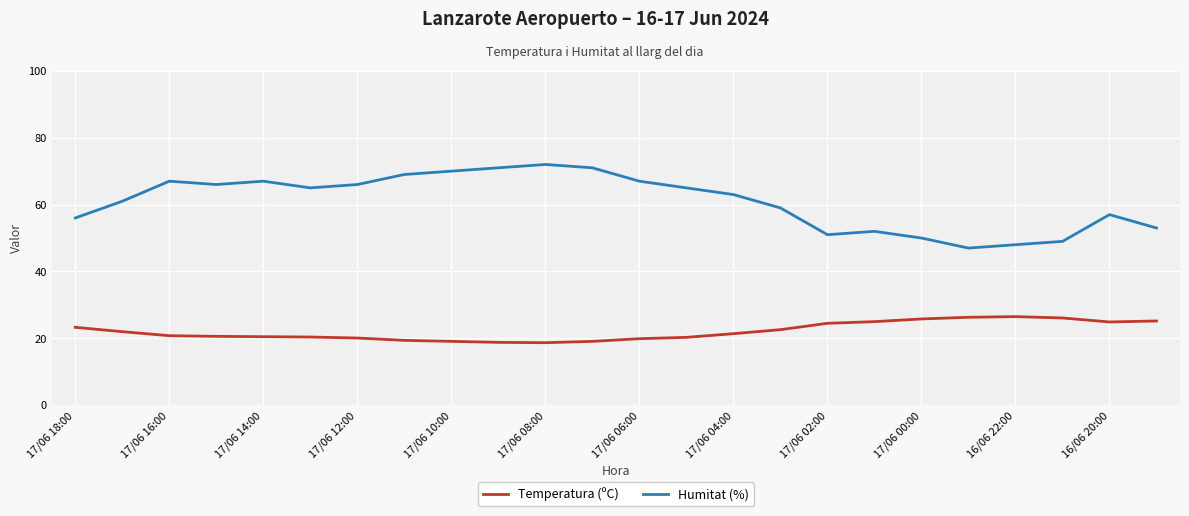

Which series has the largest total across all categories?

Humitat (%)